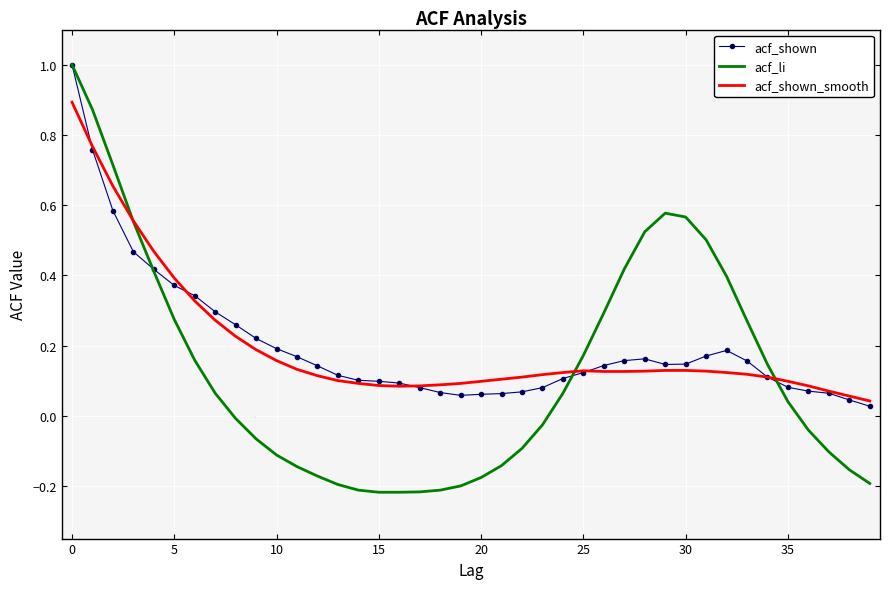

What is the maximum value shown in the chart?

1.0